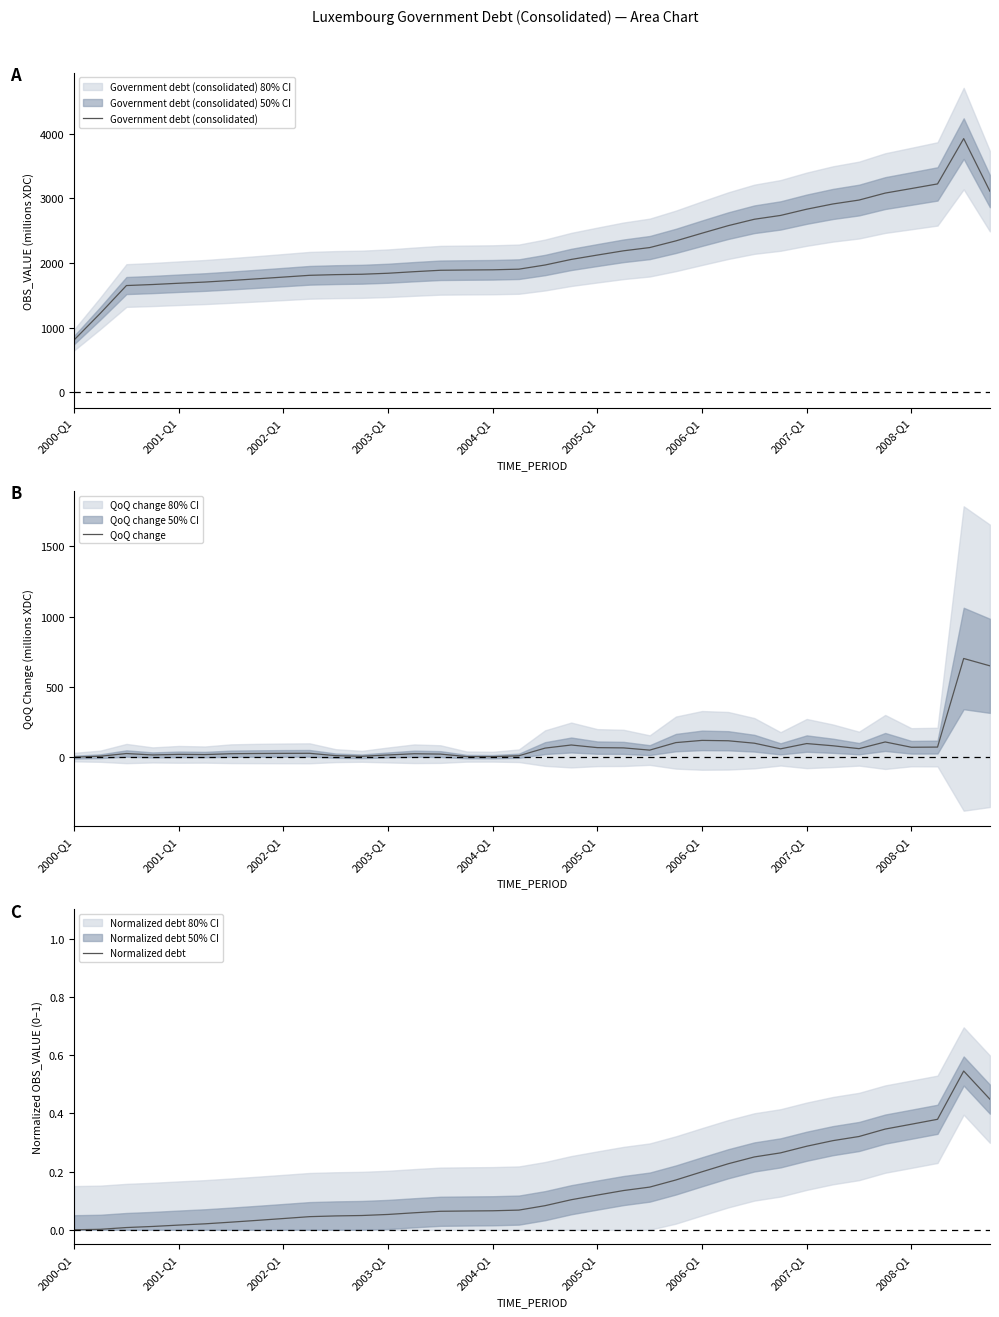

What is the value of the QoQ change point at the 23rd from the left?

50.1